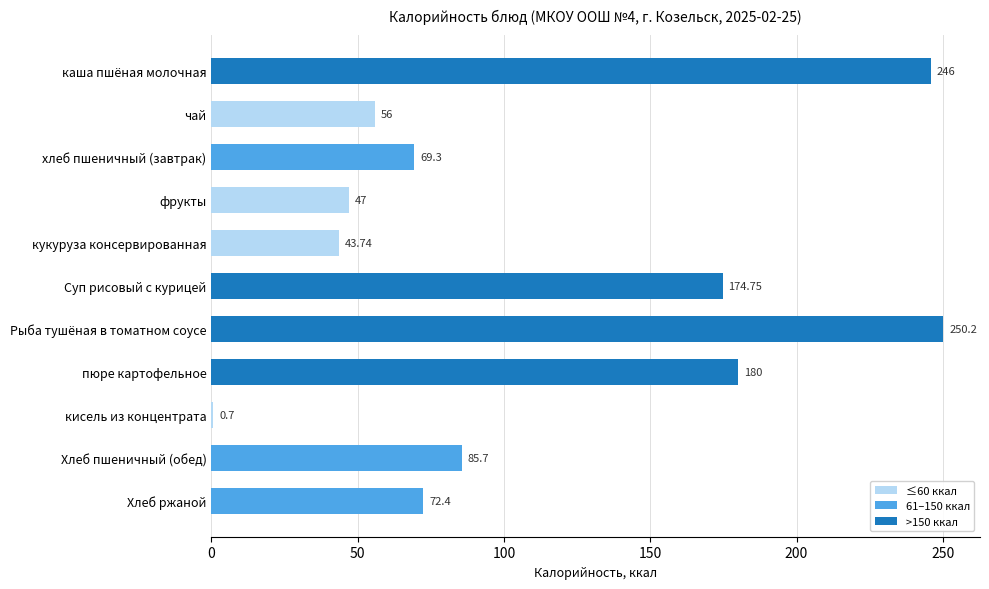

What is the sum of all values?

1225.8